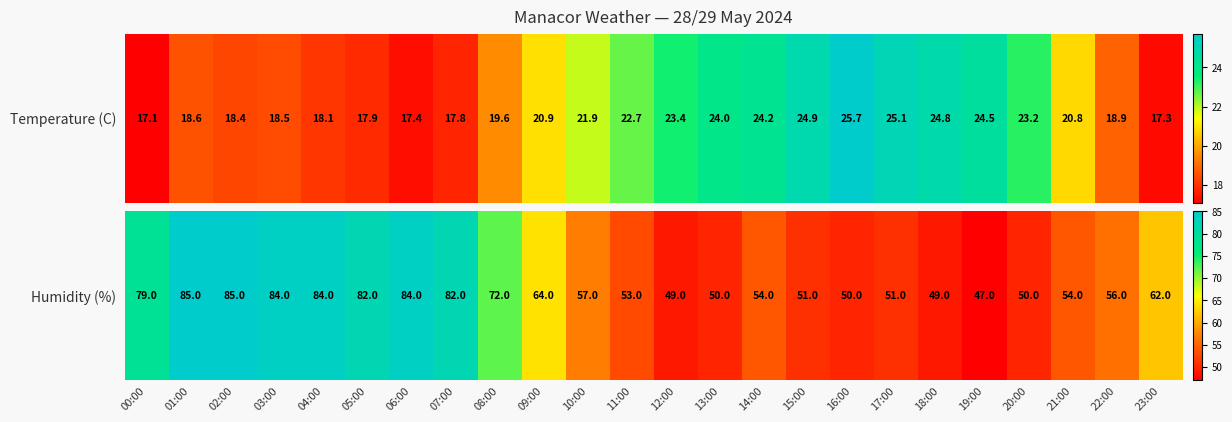

Which label corresponds to the smallest value in the chart?

19:00